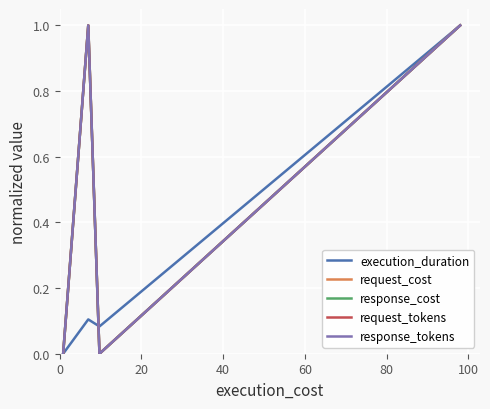

Rank the series by their maximum value, from highest to lowest.

execution_duration, request_cost, response_cost, request_tokens, response_tokens